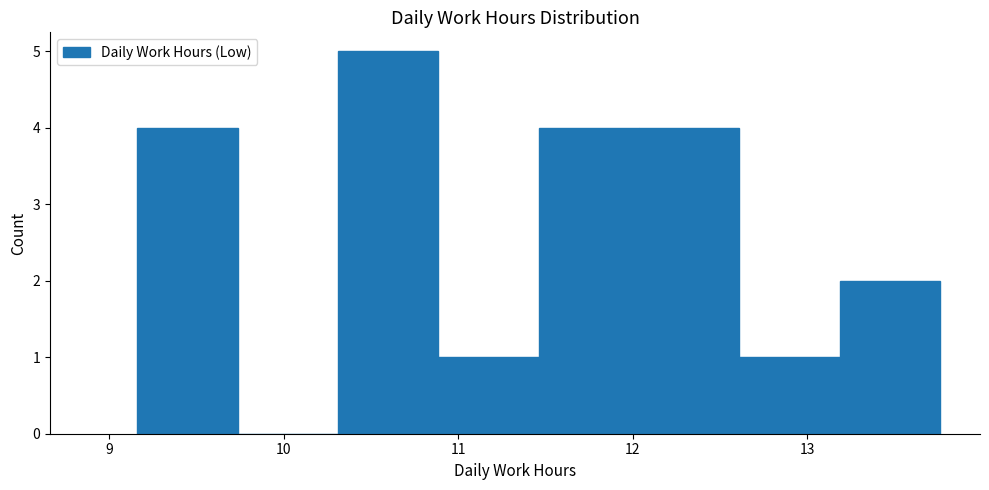

Which range on the x-axis has the tallest bar?

10.3 to 10.9